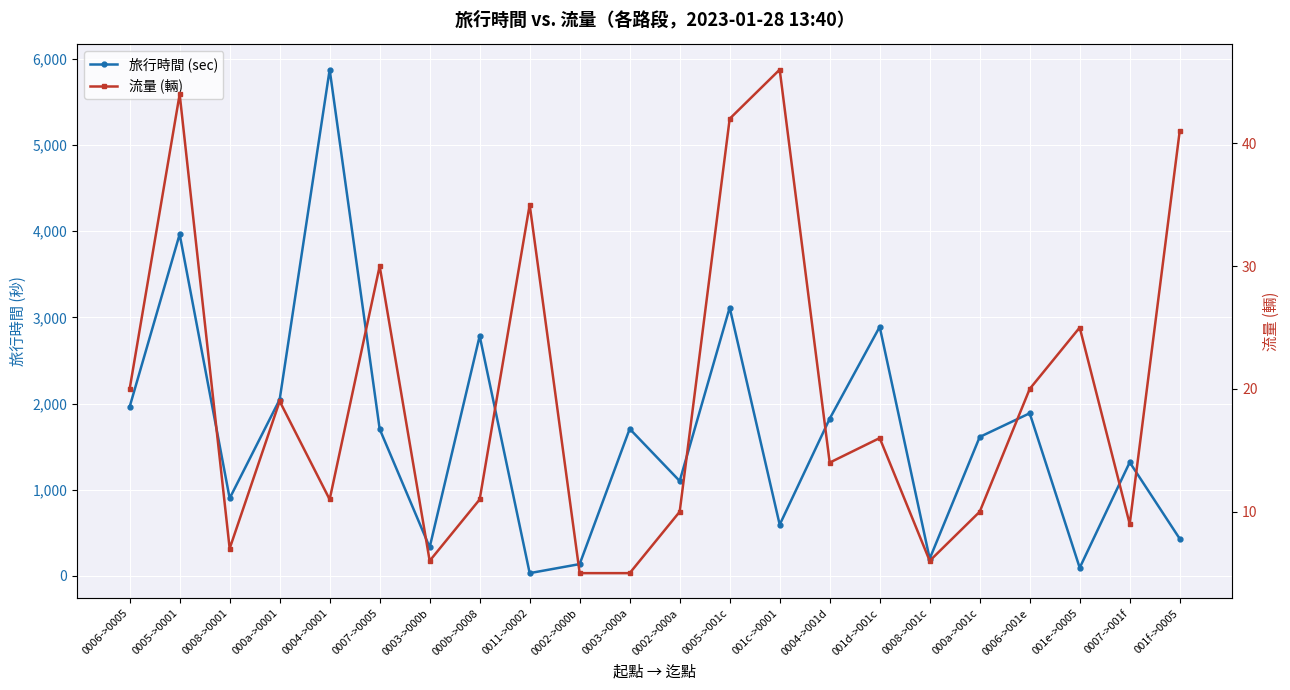

Which category has the lowest value in the 旅行時間 (sec) series?

0011->0002